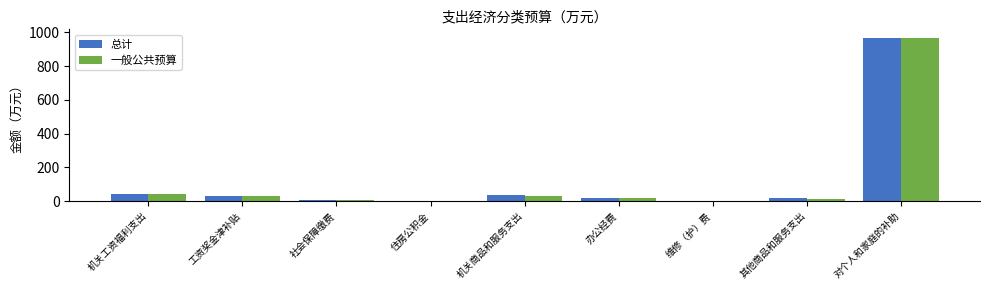

The value of 一般公共预算 at 维修（护）费 is 3.8. True or false?

True